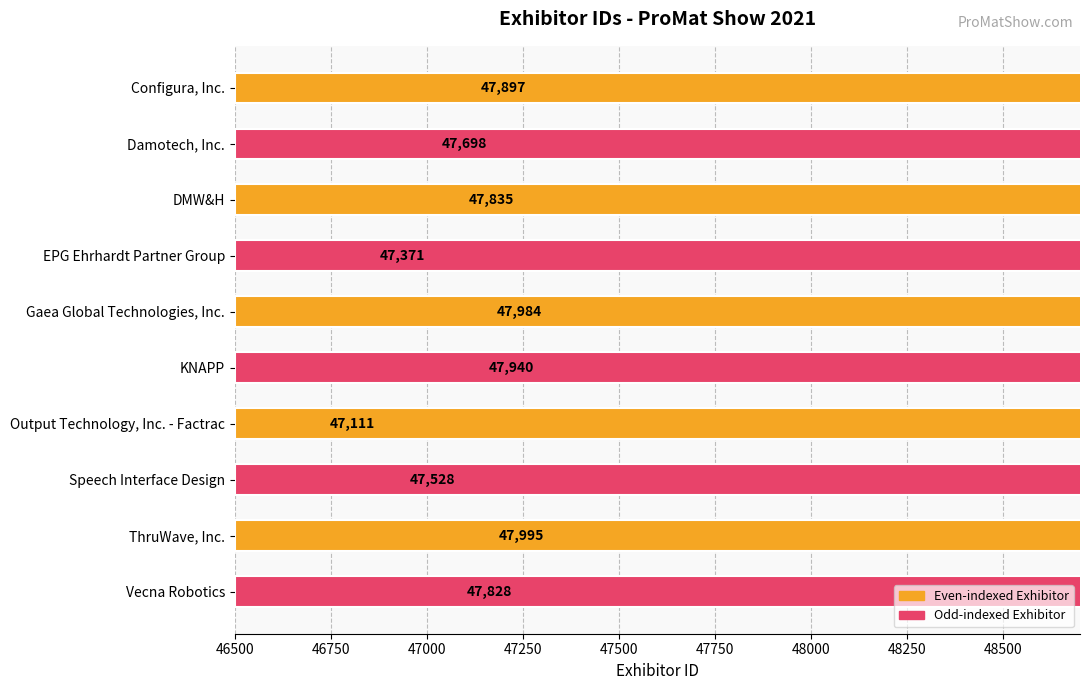

The chart shows a value of 81990 at 47250. True or false?

False